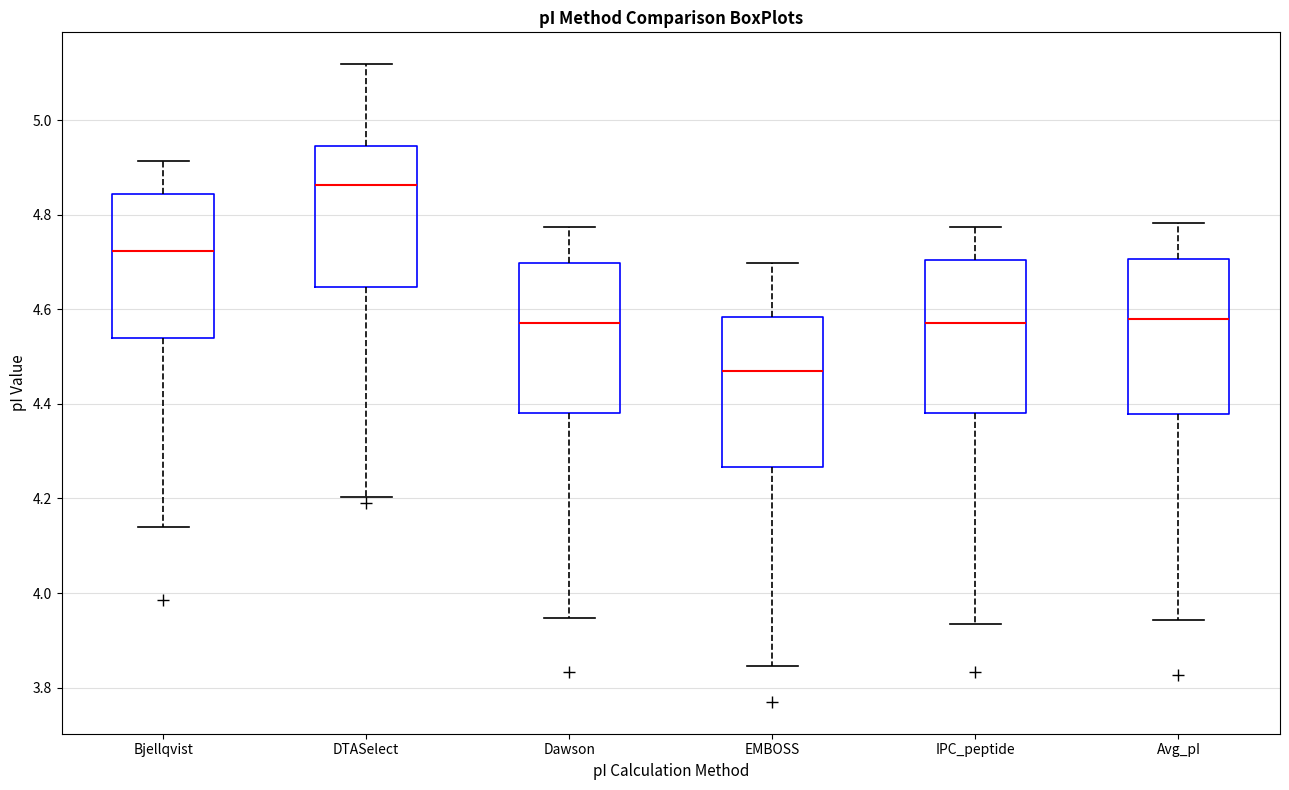

Where is the upper edge of the box for Dawson on the y-axis? The values are not printed on the chart, so give them approximately, as read against the axis.

4.70